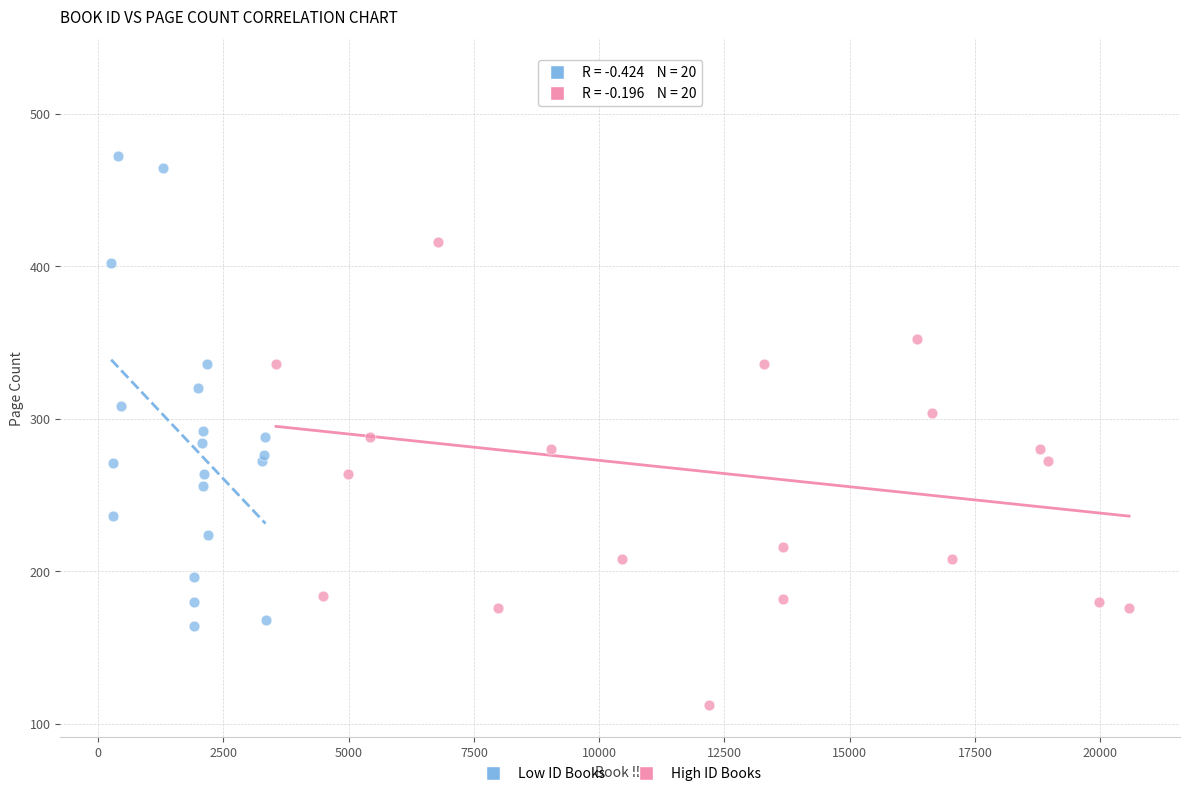

Which series has the largest Y range (max minus min)?

High ID Books